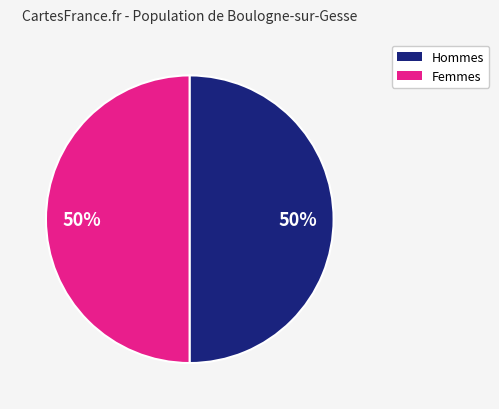

To the nearest percent, what is the average slice percentage?

50%